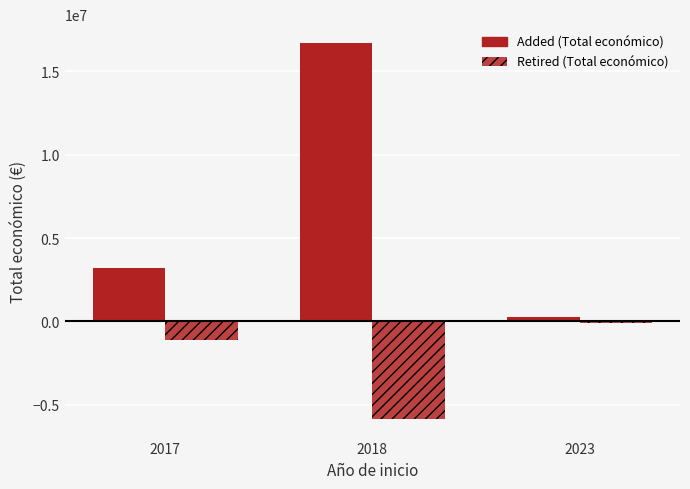

Count the number of categories in the chart.

3